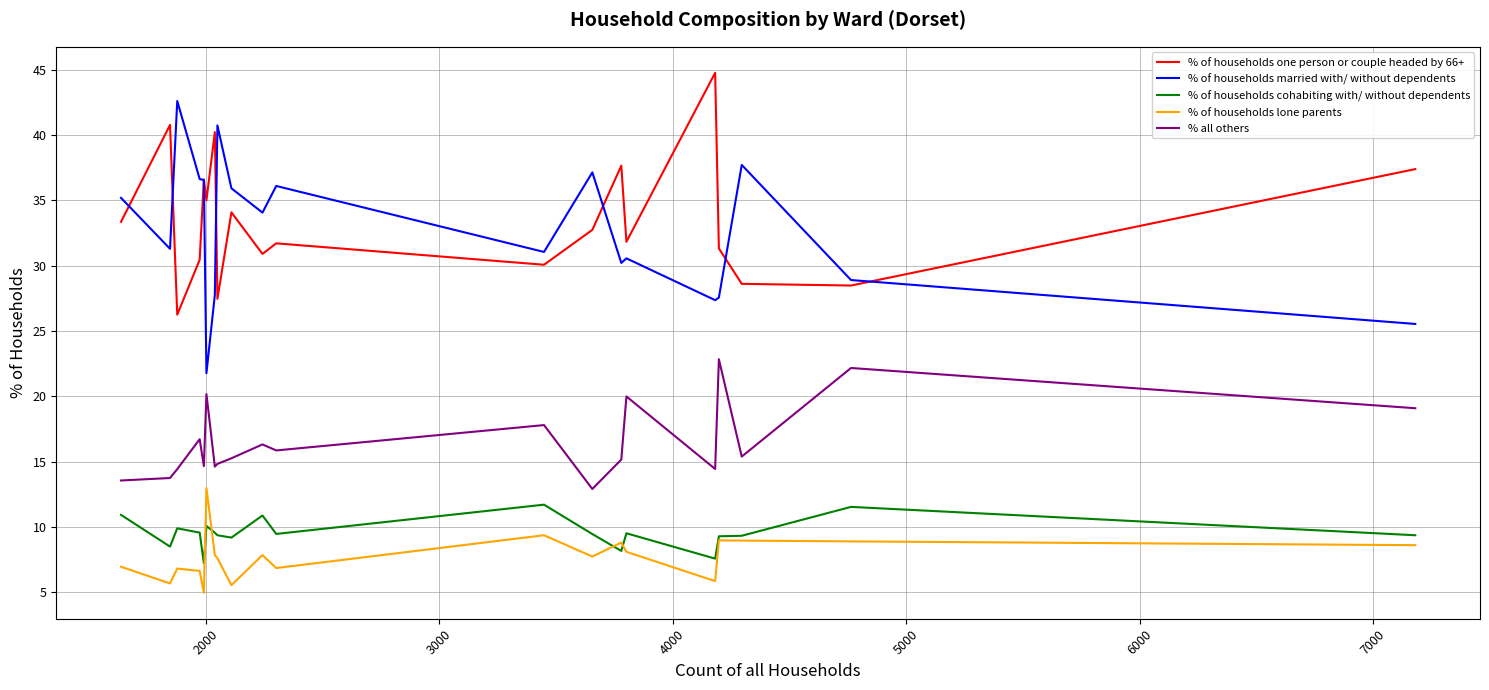

True or false: % of households lone parents and % of households one person or couple headed by 66+ intersect in this chart.

False